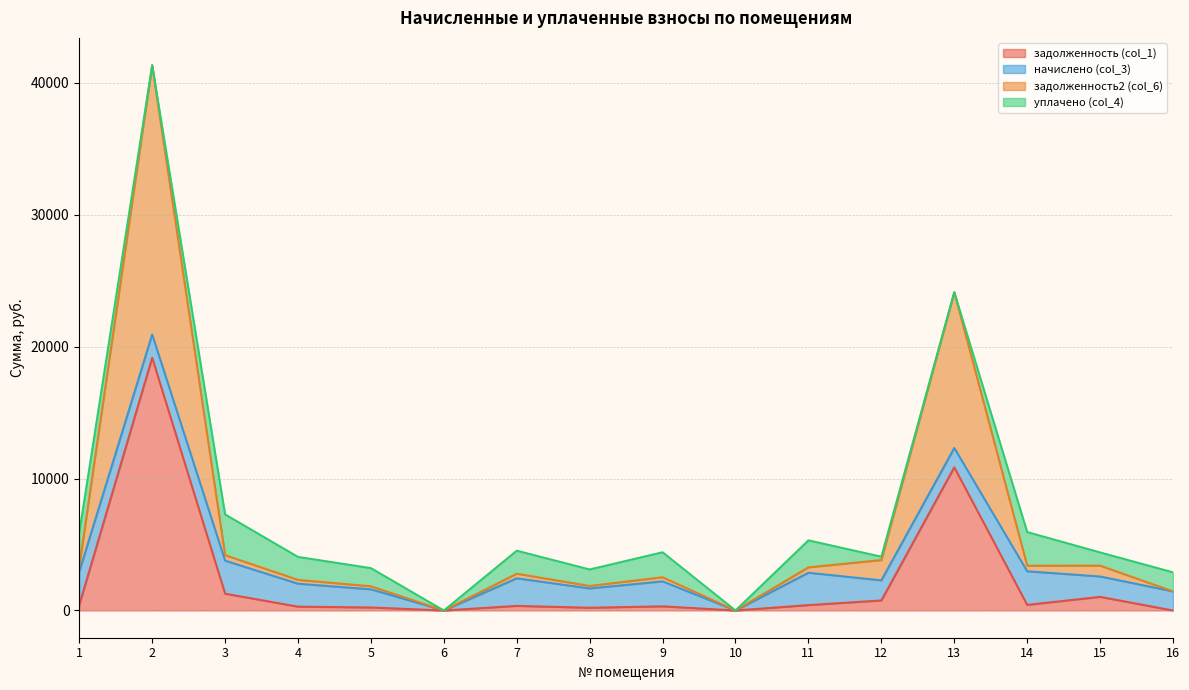

What is the total value across all series at 2?

41333.8